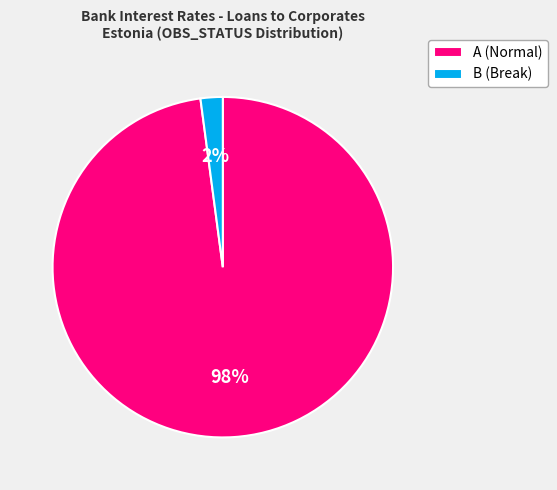

Is it true that B (Break) is 2% of the pie?

True